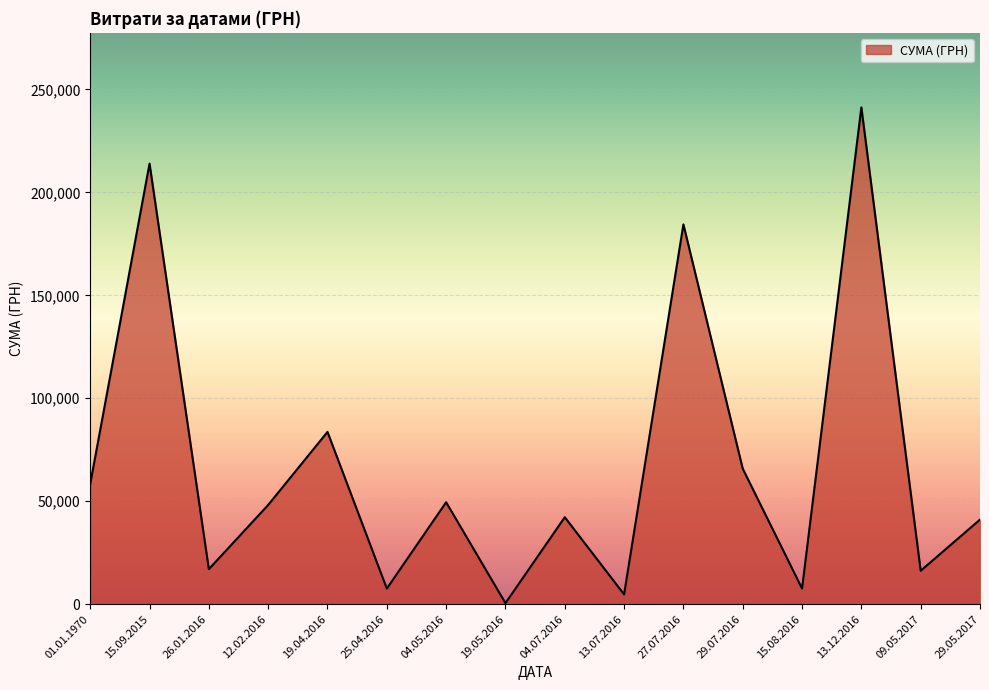

What is the difference between the maximum and minimum values?

240730.0